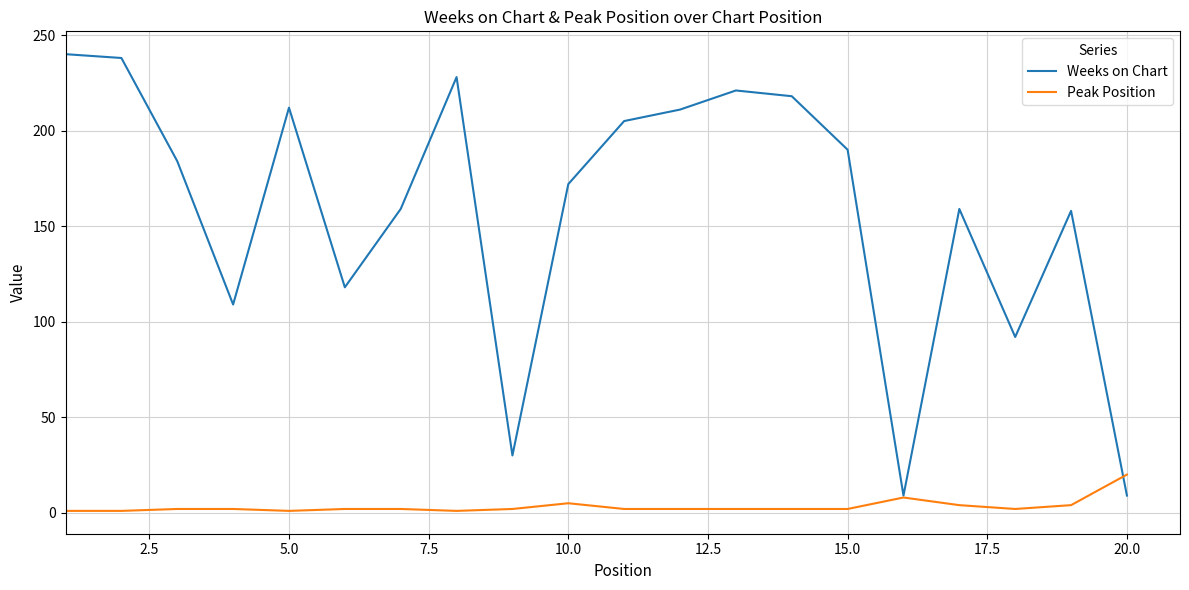

Which series has the widest spread of values?

Weeks on Chart